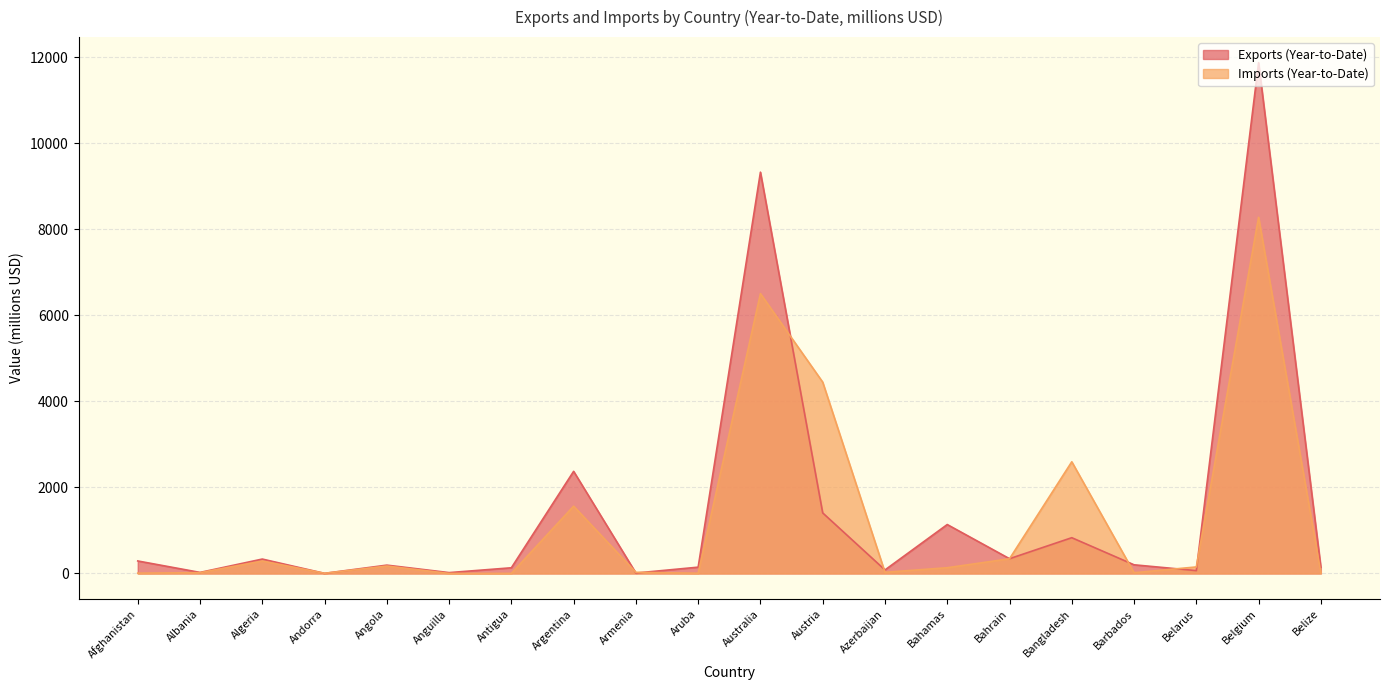

Reading left to right, what are all the values shown in this chart?

Exports (Year-to-Date): Afghanistan=290.2	Albania=24.1	Algeria=334.5	Andorra=2.4	Angola=193.3	Anguilla=19.6	Antigua=131.9	Argentina=2373.7	Armenia=9.8	Aruba=146.3	Australia=9326.3	Austria=1407.0	Azerbaijan=81.7	Bahamas=1136.9	Bahrain=342.7	Bangladesh=831.0	Barbados=201.1	Belarus=66.3	Belgium=11871.5	Belize=144.1
Imports (Year-to-Date): Afghanistan=7.2	Albania=18.4	Algeria=288.9	Andorra=4.0	Angola=172.2	Anguilla=0.6	Antigua=1.9	Argentina=1563.8	Armenia=26.4	Aruba=5.3	Australia=6503.6	Austria=4446.3	Azerbaijan=26.8	Bahamas=133.2	Bahrain=341.3	Bangladesh=2595.7	Barbados=17.2	Belarus=151.3	Belgium=8277.5	Belize=15.8